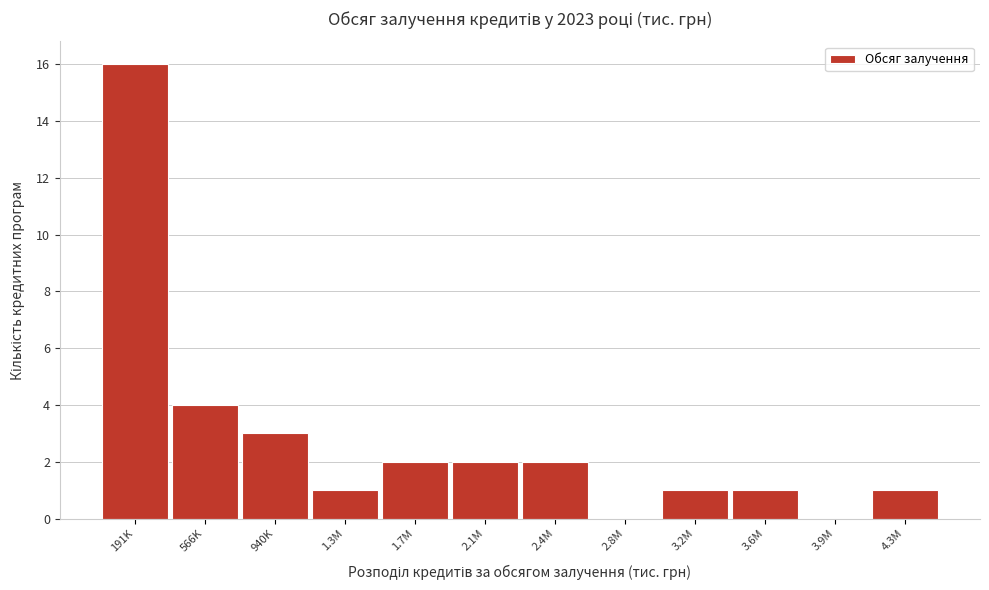

Reading left to right, extract all data points from this chart.

191K=16	566K=4	940K=3	1.3M=1	1.7M=2	2.1M=2	2.4M=2	2.8M=0	3.2M=1	3.6M=1	3.9M=0	4.3M=1